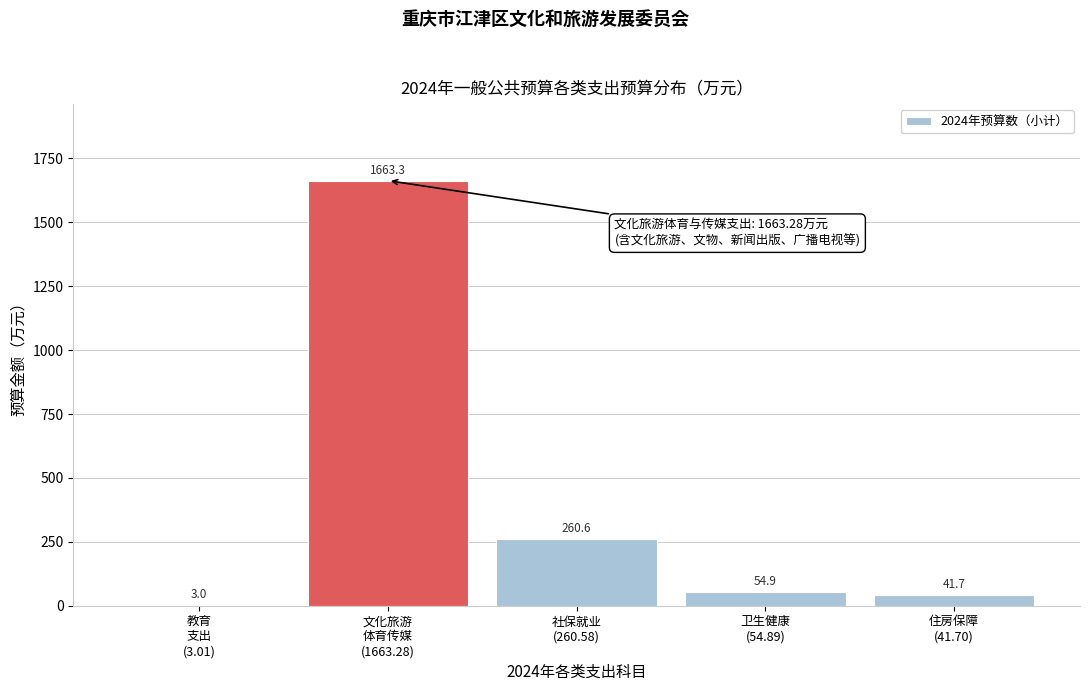

What is the maximum value shown in the chart?

1663.3